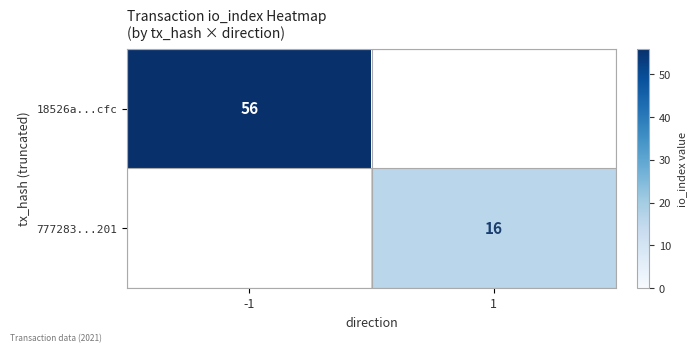

The value of 18526a...cfc at -1 is 29. True or false?

False